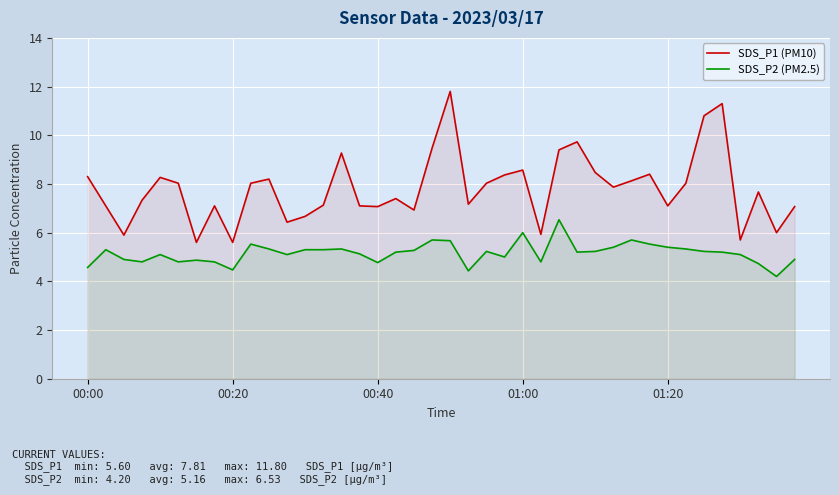

List the series in order of their peak value, lowest first.

SDS_P2 (PM2.5), SDS_P1 (PM10)